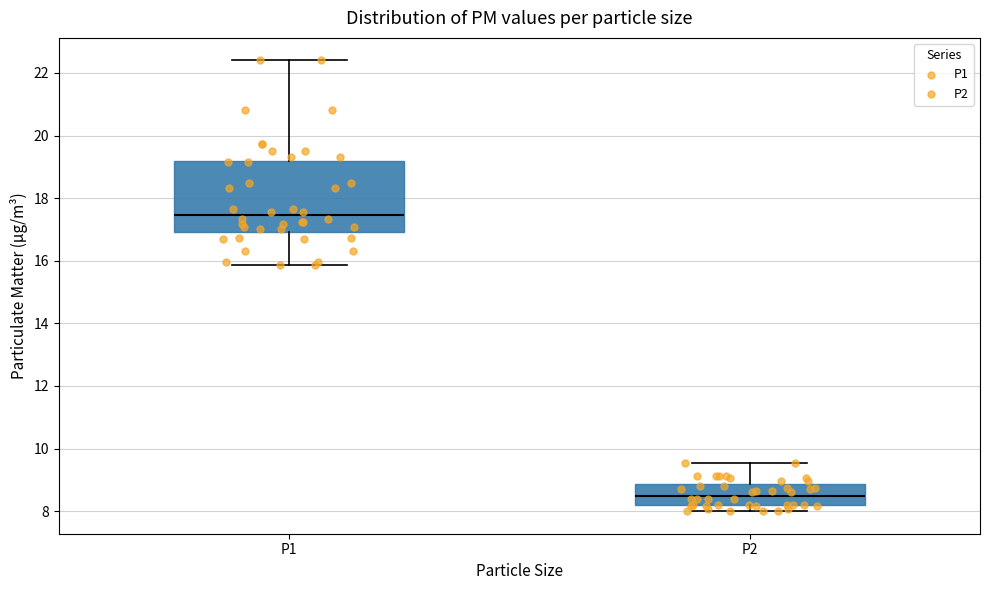

Where is the lower edge of the box for P2 on the y-axis? The values are not printed on the chart, so give them approximately, as read against the axis.

8.2